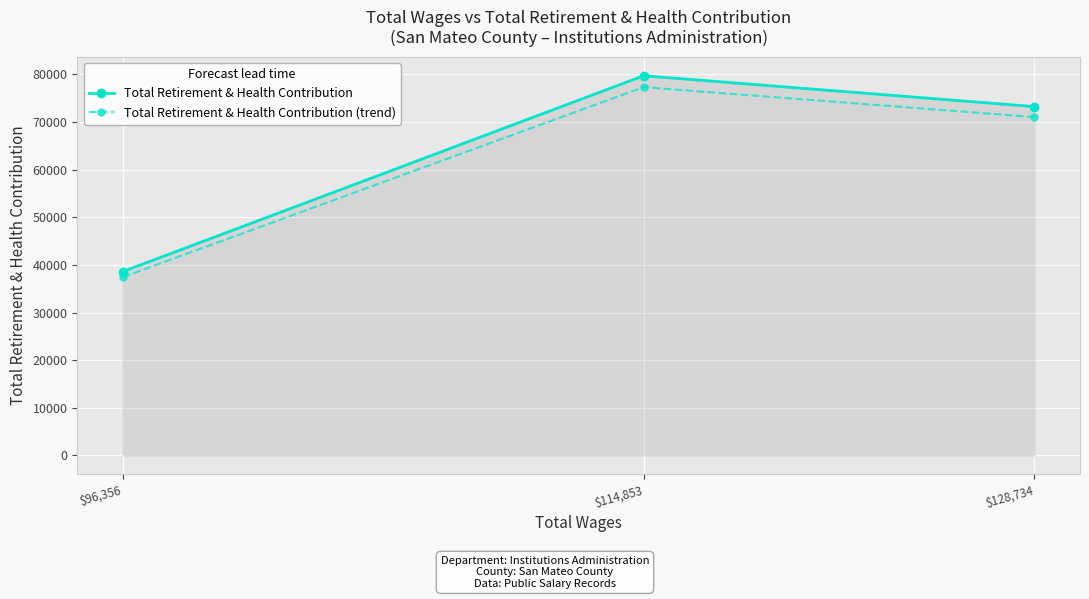

Which series has the widest spread of values?

Total Retirement & Health Contribution